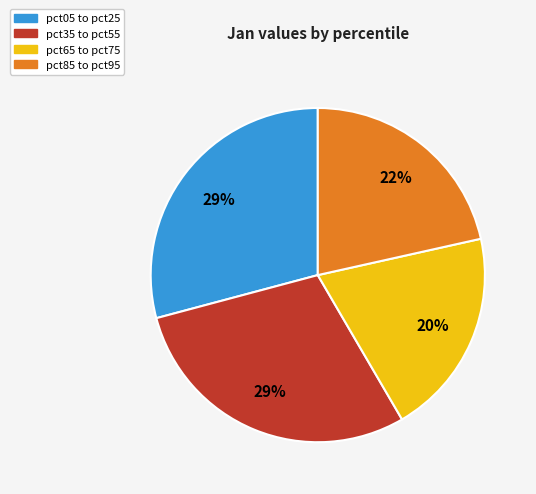

How many slices are in this pie chart?

4